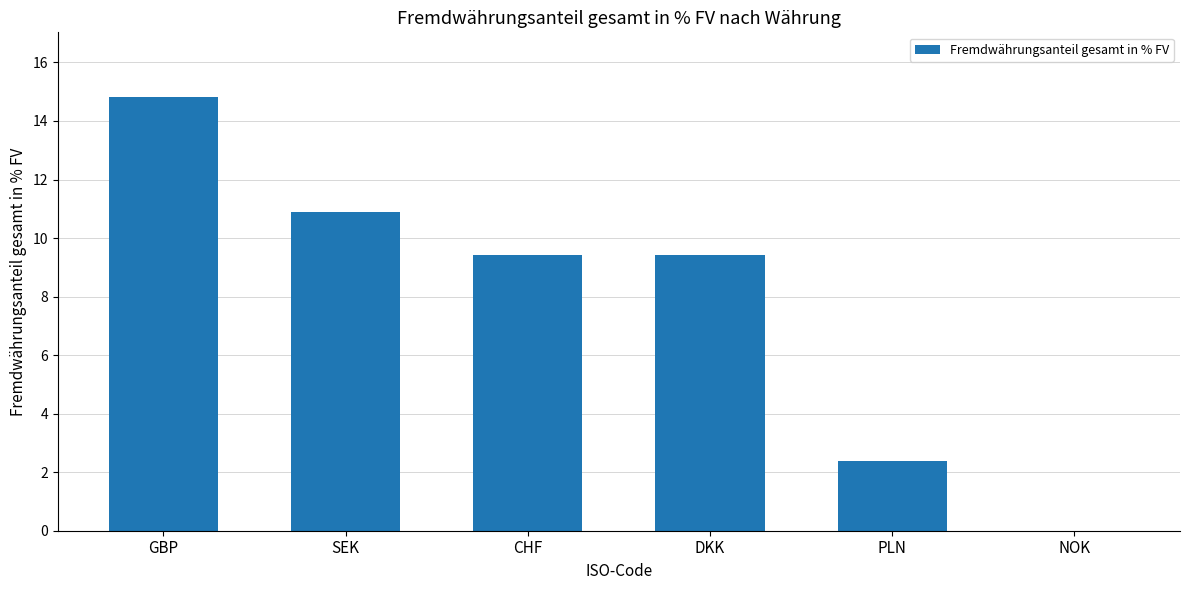

Where does the data first go above 9?

GBP